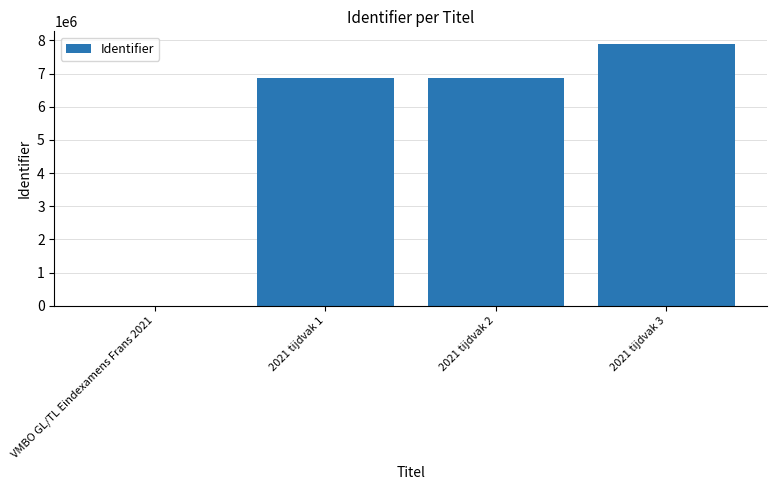

Which has a higher value, 2021 tijdvak 1 or 2021 tijdvak 3?

2021 tijdvak 3